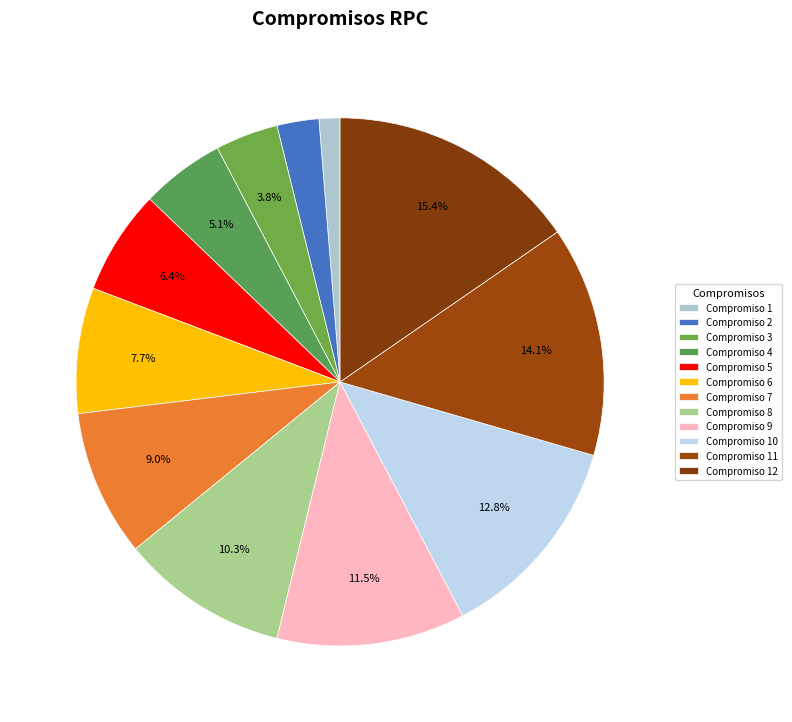

Does any single category account for the majority?

No